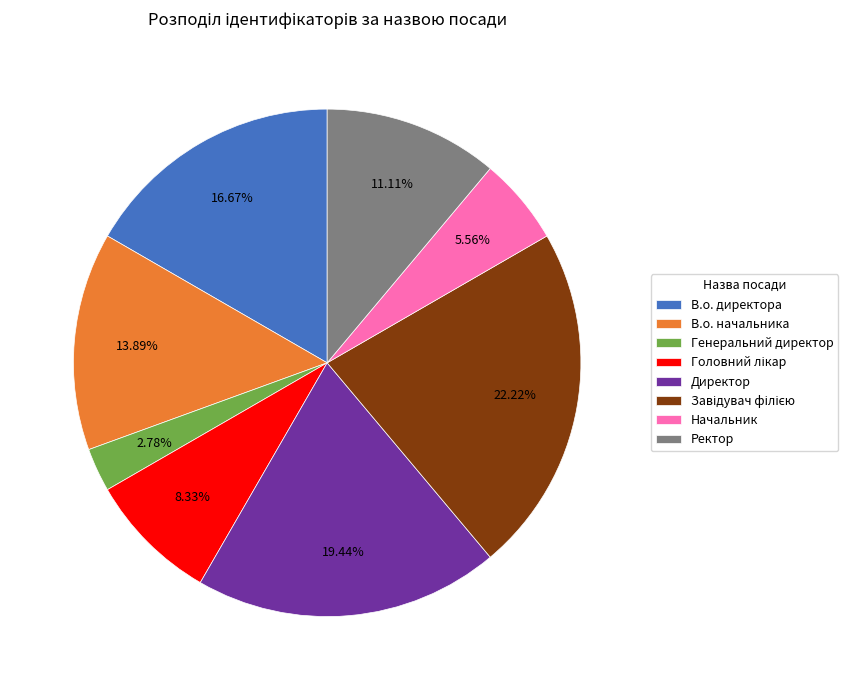

Is the sum of Генеральний директор and Ректор greater than half?

No